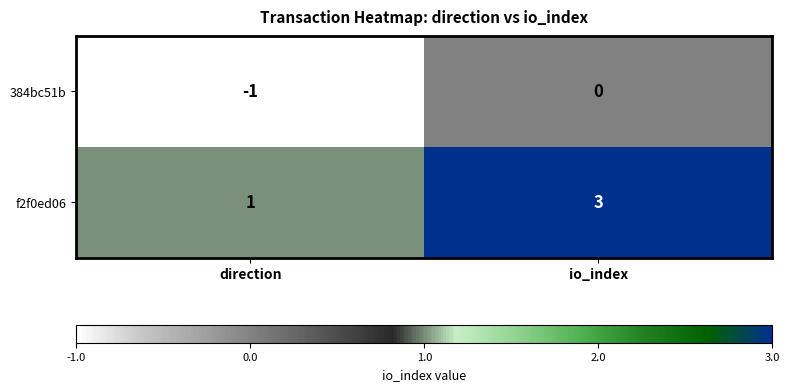

What is the sum of the f2f0ed06 values at io_index and direction?

4